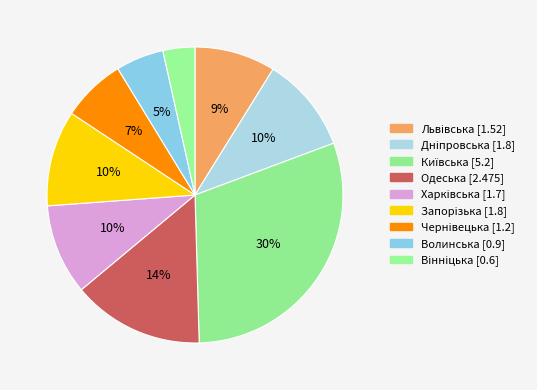

Count the number of slices in the pie.

9